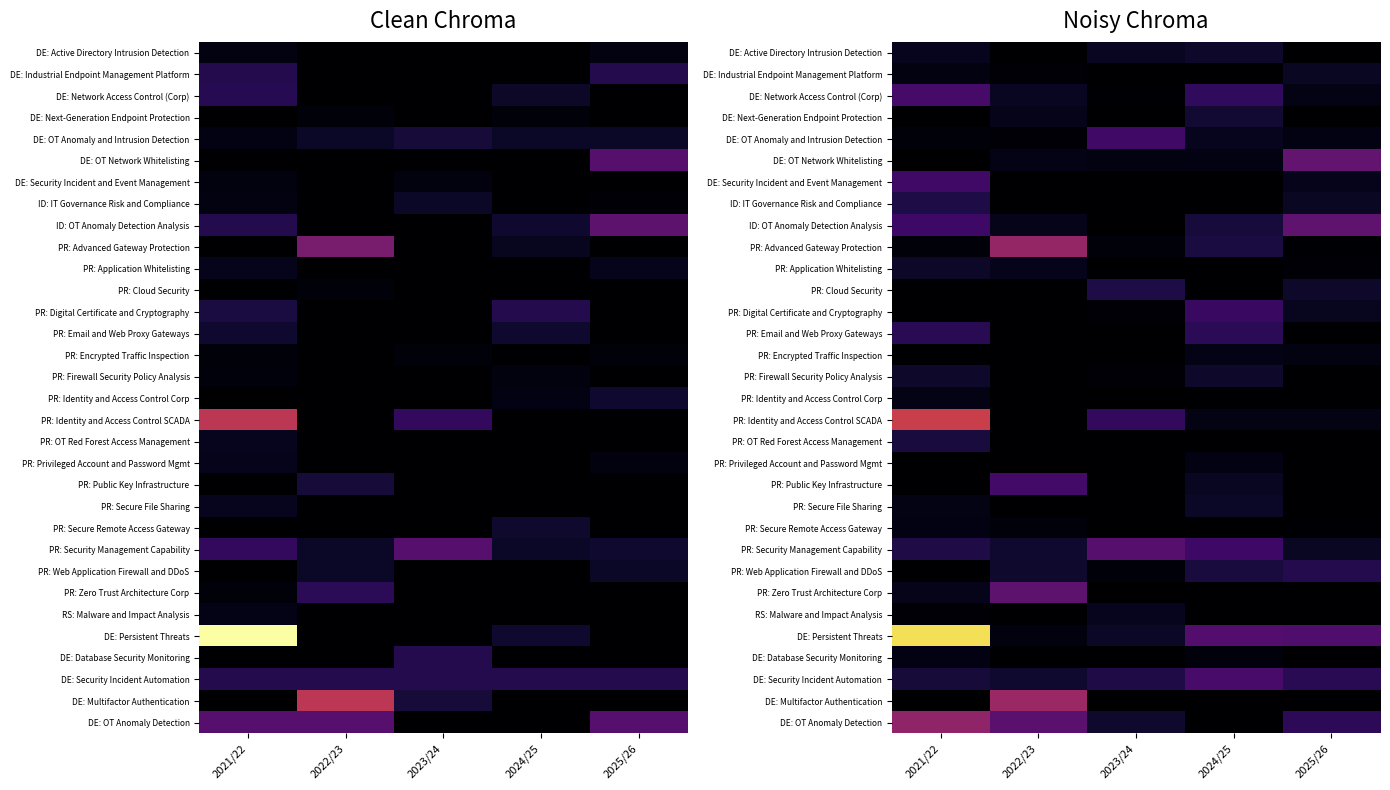

Which series has the largest range (max minus min)?

DE: Persistent Threats